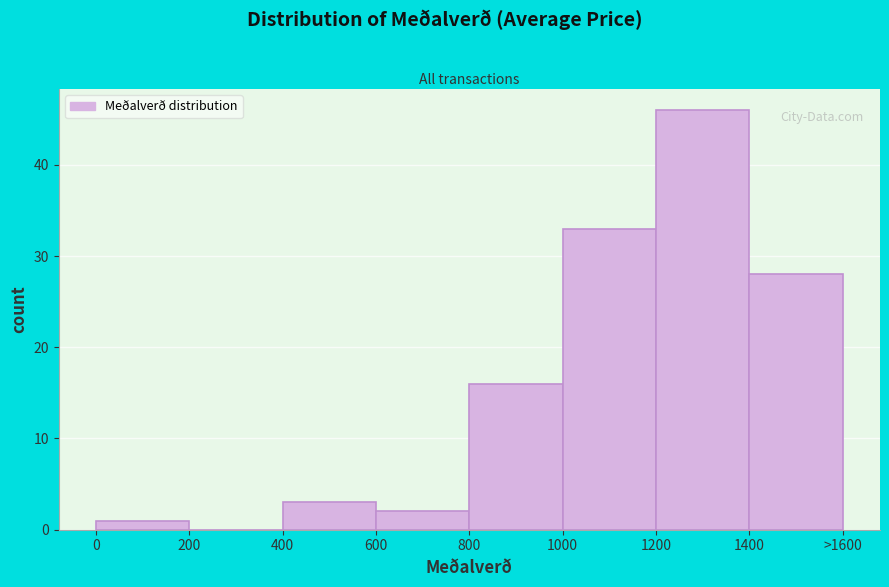

Reading left to right, list all the values displayed in this chart.

0=1	200=0	400=3	600=2	800=16	1000=33	1200=46	1400=28